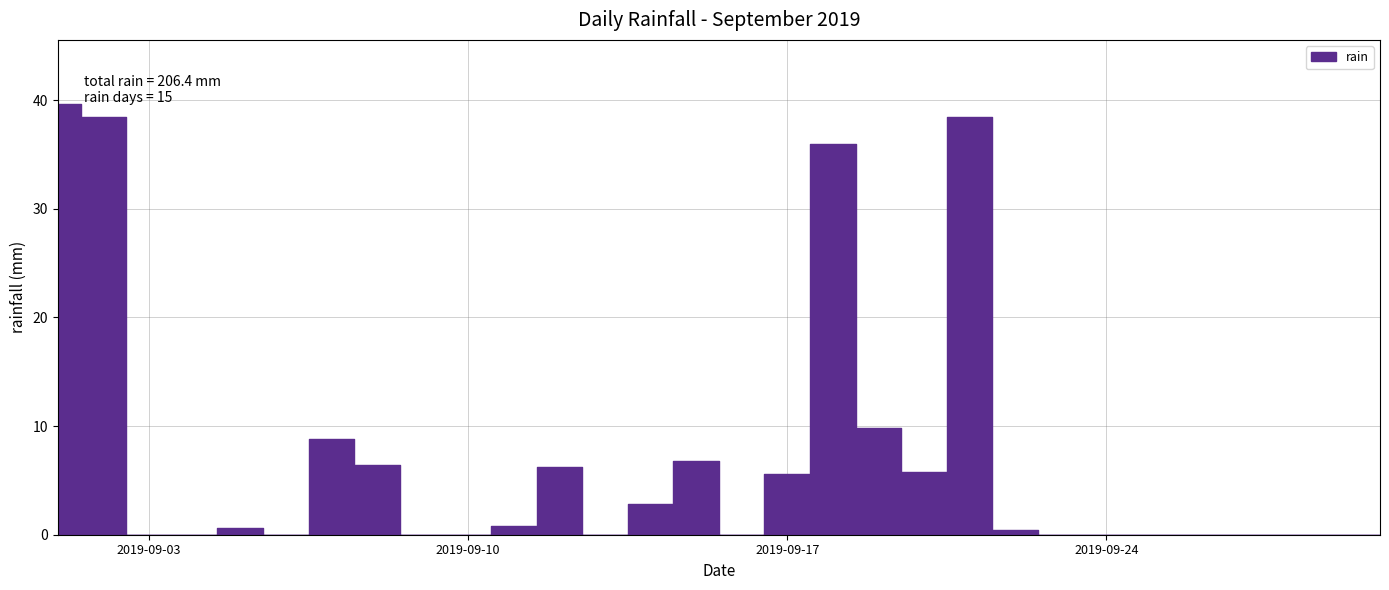

What is the sum of all values?

206.4